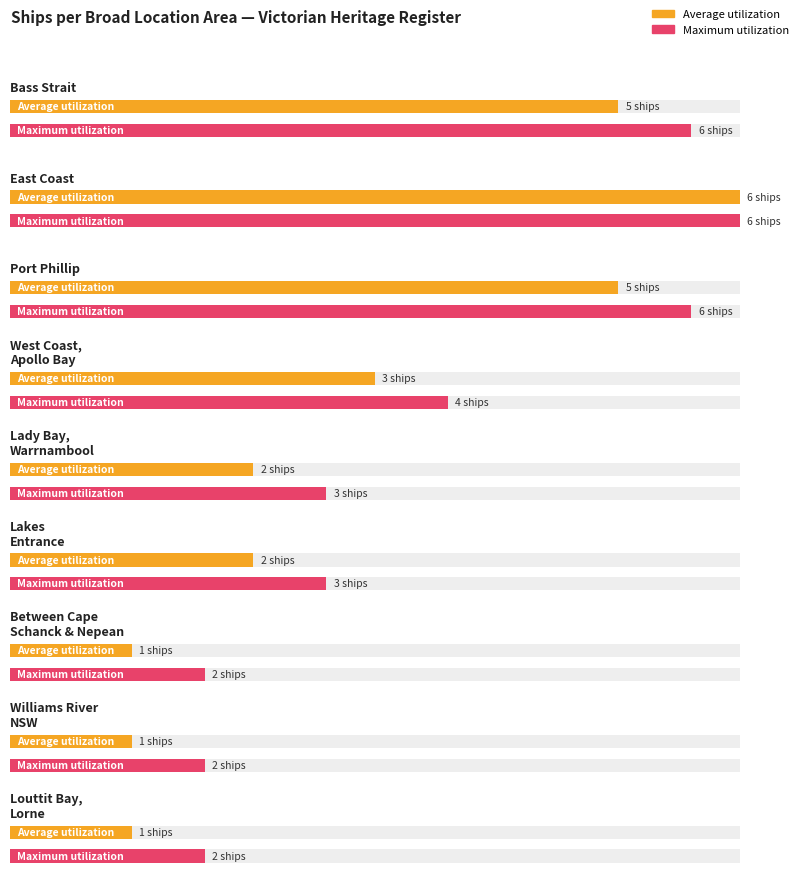

Between Port Phillip and Louttit Bay Lorne, which series saw the biggest shift?

Average utilization